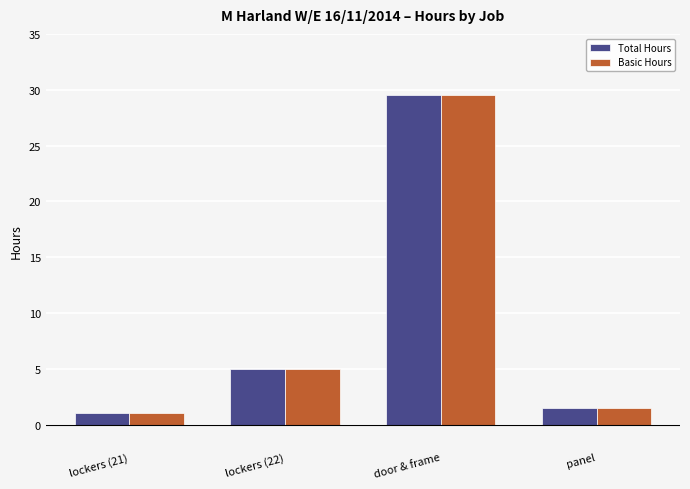

Reading left to right, extract all data points from this chart.

Total Hours: lockers (21)=1.0	lockers (22)=5.0	door & frame=29.5	panel=1.5
Basic Hours: lockers (21)=1.0	lockers (22)=5.0	door & frame=29.5	panel=1.5